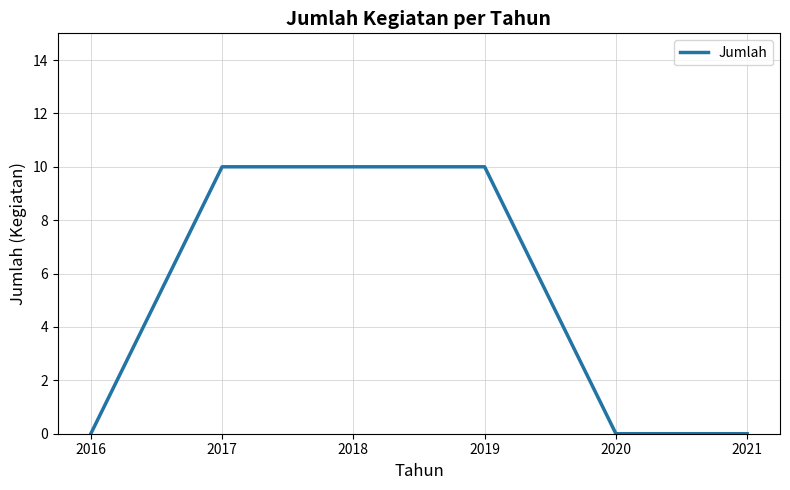

What is the difference between the maximum and second lowest values?

10